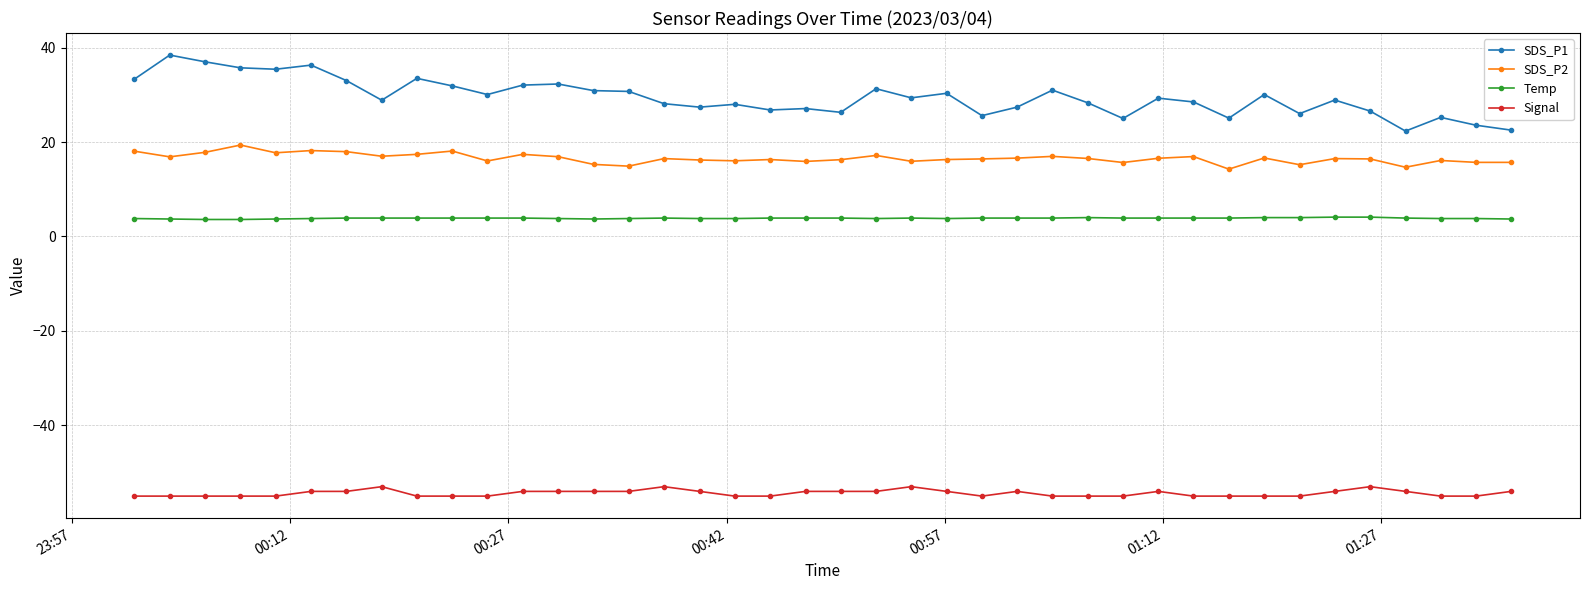

What is the difference between the maximum and minimum values in the SDS_P1 series?

16.1